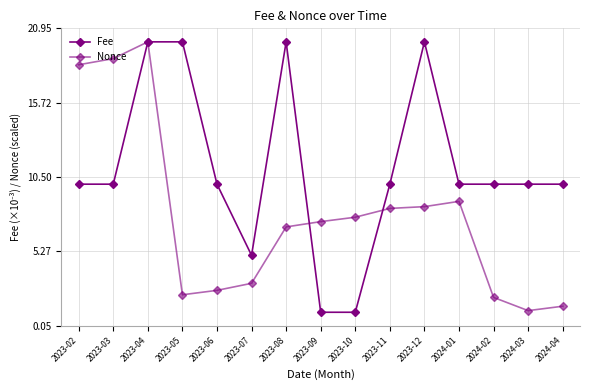

Rank the series by their average value, from highest to lowest.

Fee, Nonce